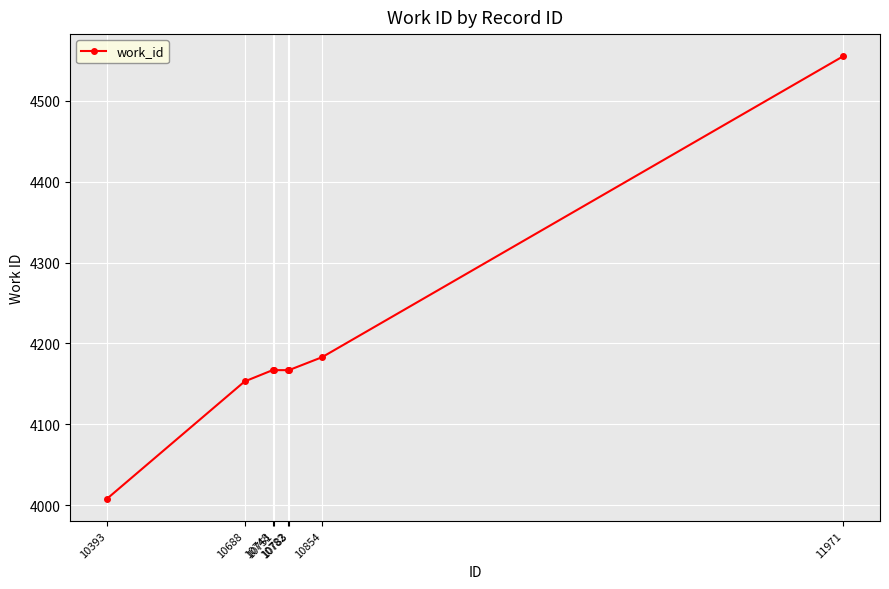

Approximately how many times larger is the value at 10782 compared to 10751?

1.0